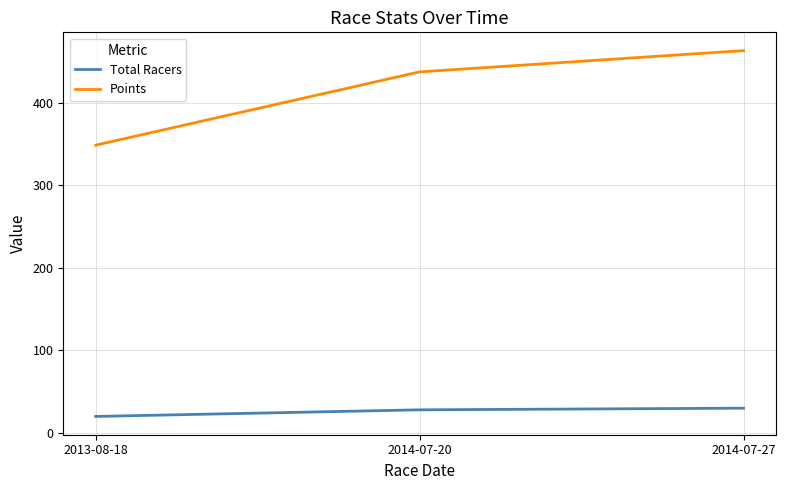

Between 2013-08-18 and 2014-07-20, which series saw the biggest shift?

Points